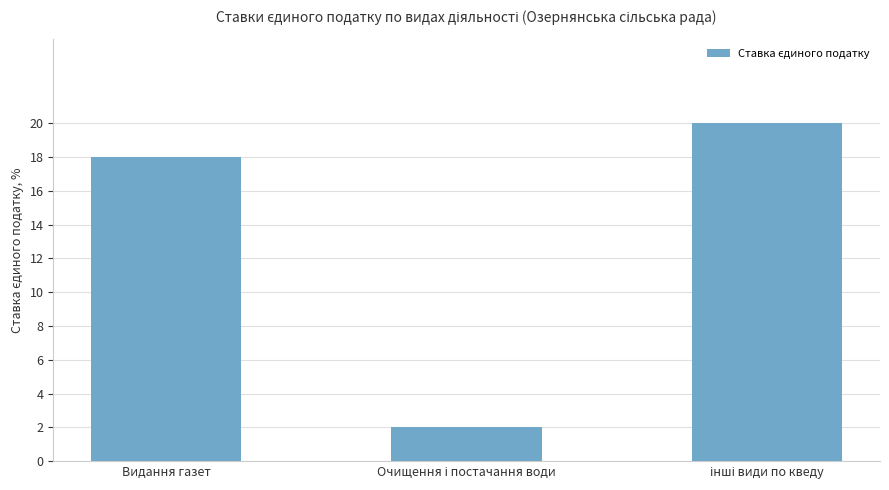

Reading left to right, transcribe all the data shown in this chart.

18	2	20